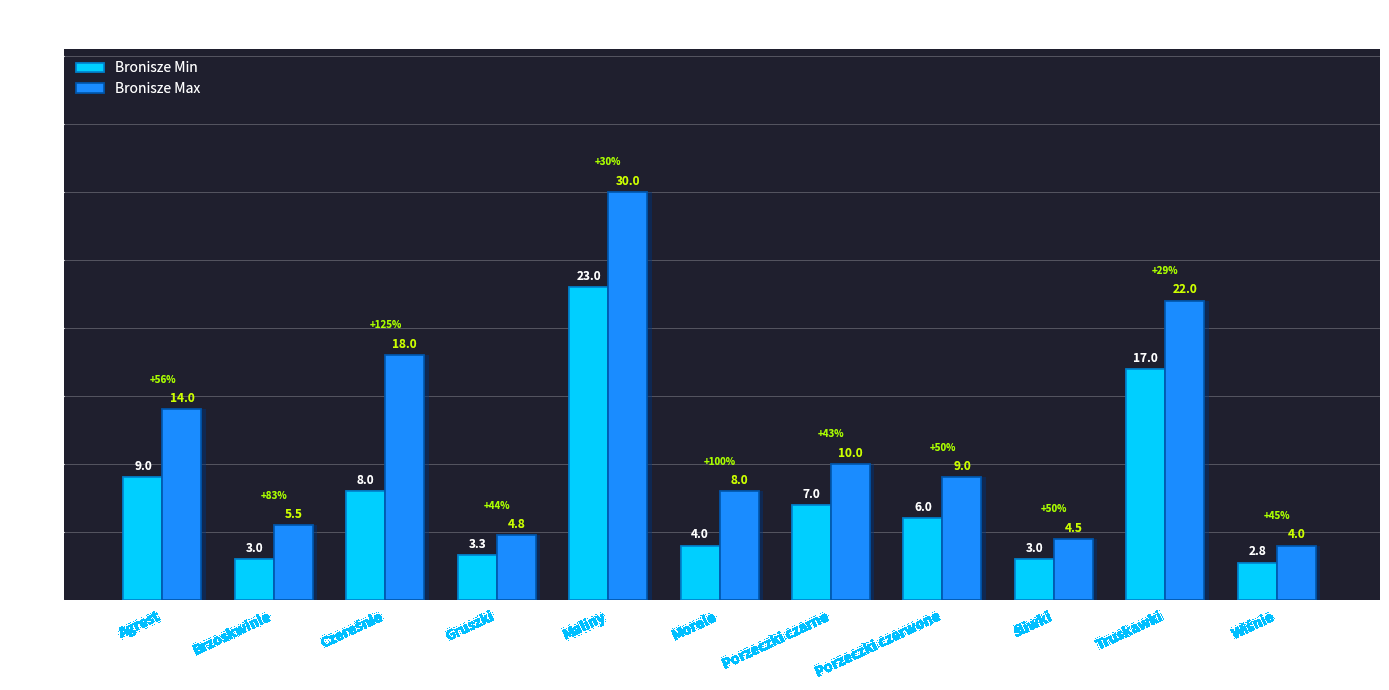

How many groups of bars are there?

11